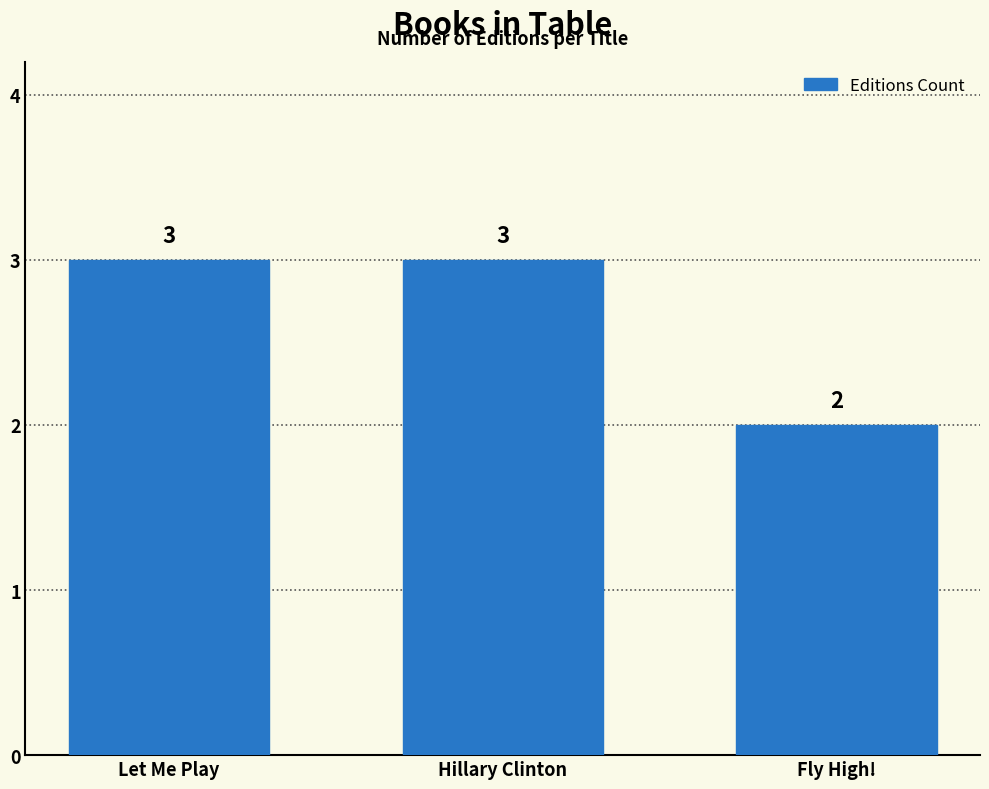

What is the difference between the maximum and minimum values?

1